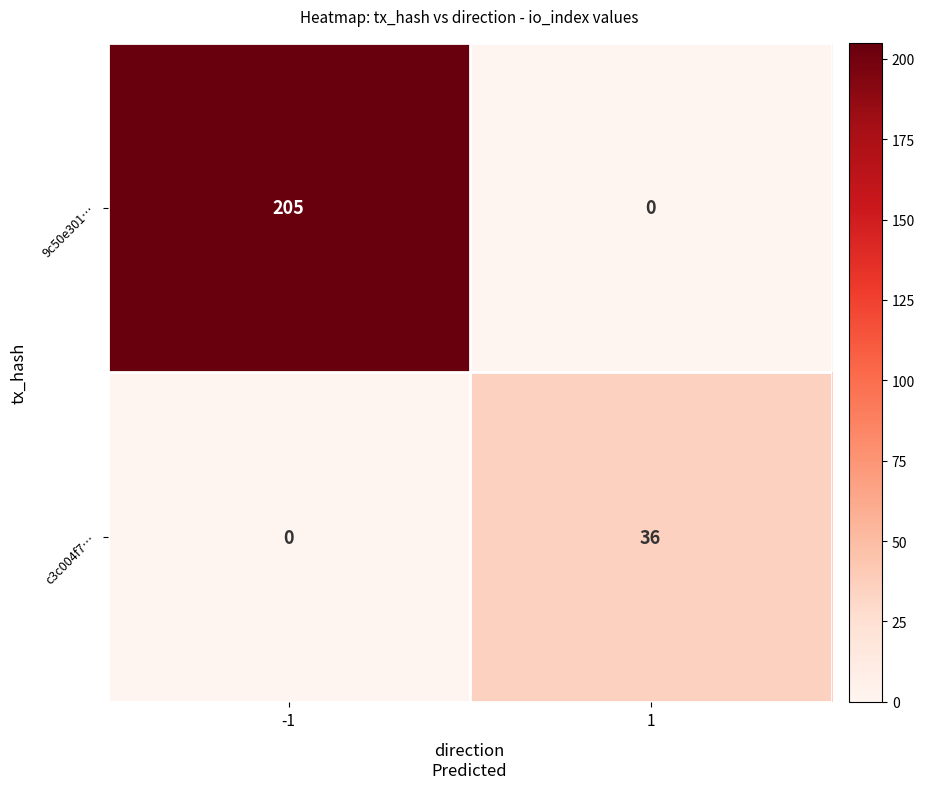

Is it true that c3c004f7… equals 15 at 1?

False